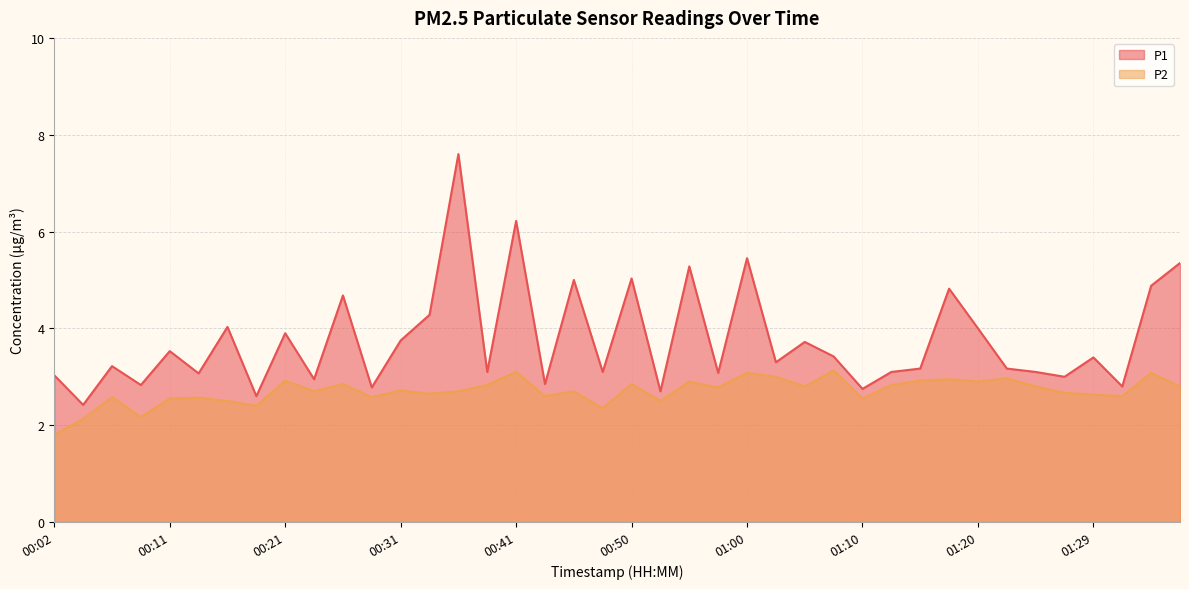

Which label corresponds to the largest value in the chart?

00:36